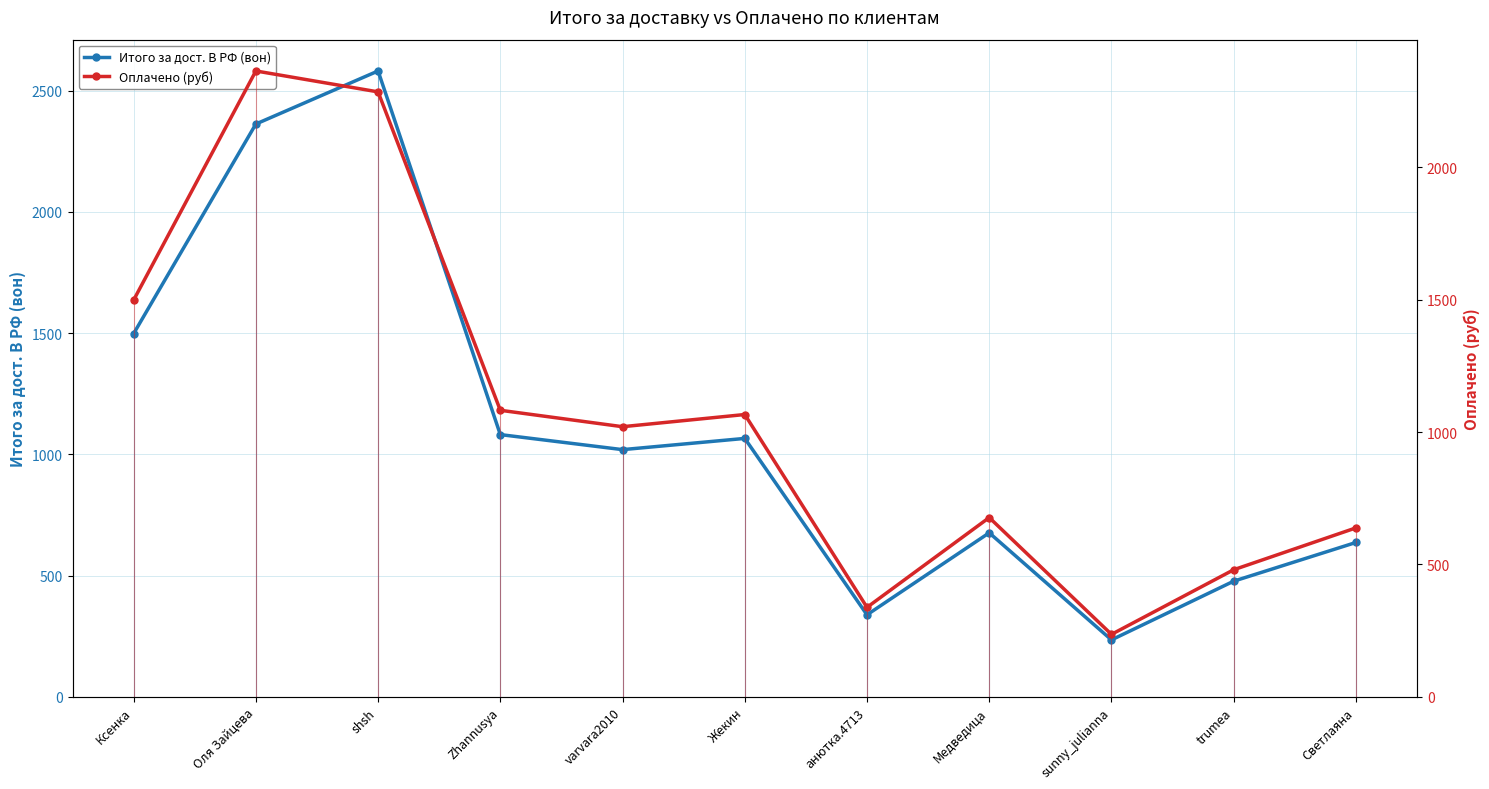

How many times do Итого за дост. В РФ (вон) and Оплачено (руб) cross each other?

5